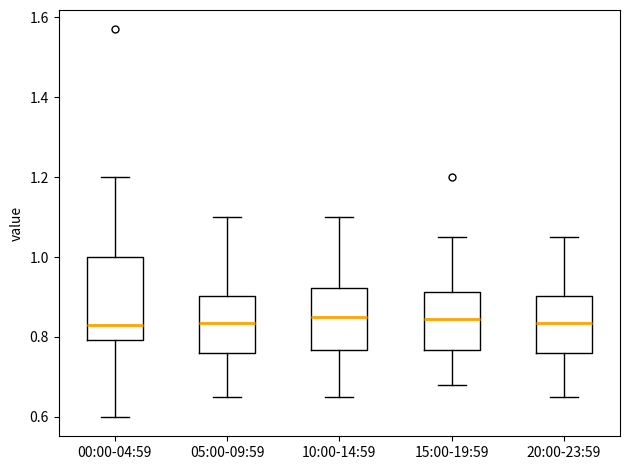

Reading left to right, read every box against the y-axis: the position of its median line, the range the box covers, and the ends of its whiskers. The values are not printed on the chart, so give them approximately, as read against the axis.

00:00-04:59: median 0.84, box 0.80 to 1.00, whiskers 0.60 to 1.20
05:00-09:59: median 0.84, box 0.76 to 0.90, whiskers 0.66 to 1.10
10:00-14:59: median 0.86, box 0.76 to 0.92, whiskers 0.66 to 1.10
15:00-19:59: median 0.84, box 0.76 to 0.92, whiskers 0.68 to 1.06
20:00-23:59: median 0.84, box 0.76 to 0.90, whiskers 0.66 to 1.06